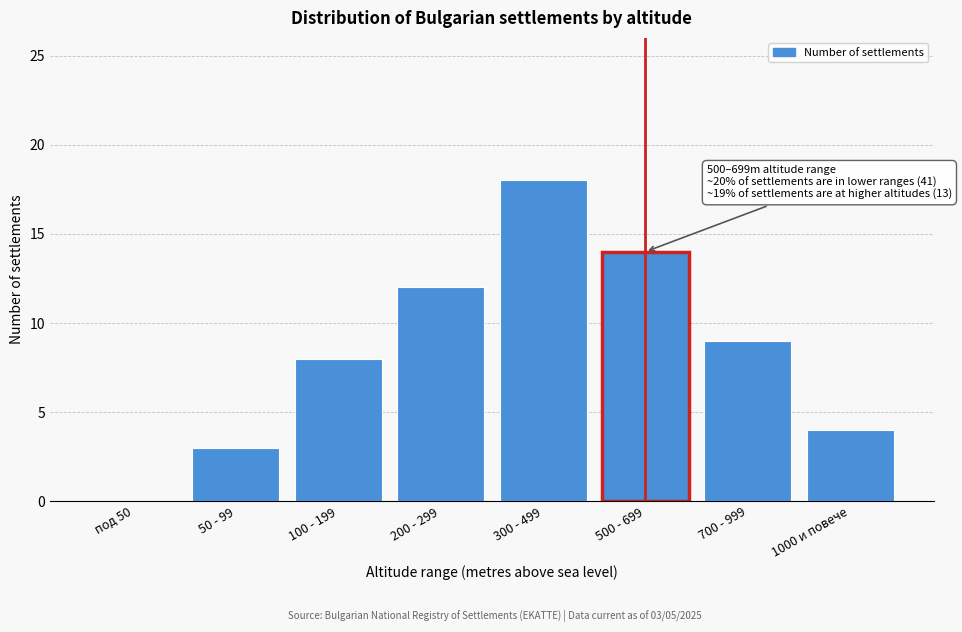

Reading left to right, what are all the values shown in this chart?

под 50=0	50 - 99=3	100 - 199=8	200 - 299=12	300 - 499=18	500 - 699=14	700 - 999=9	1000 и повече=4